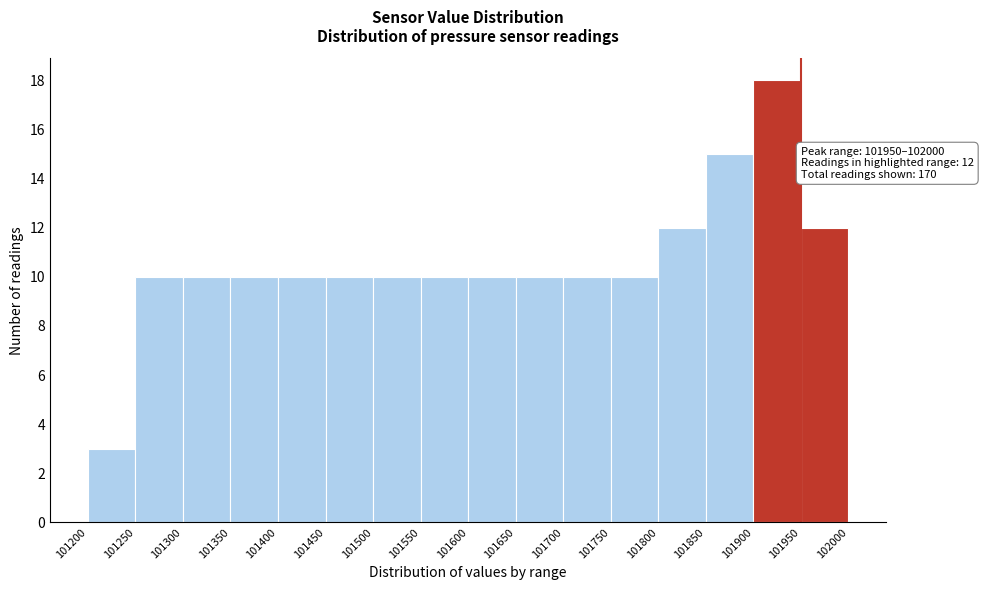

Over which range of the x-axis is the bar tallest?

101900 to 101950